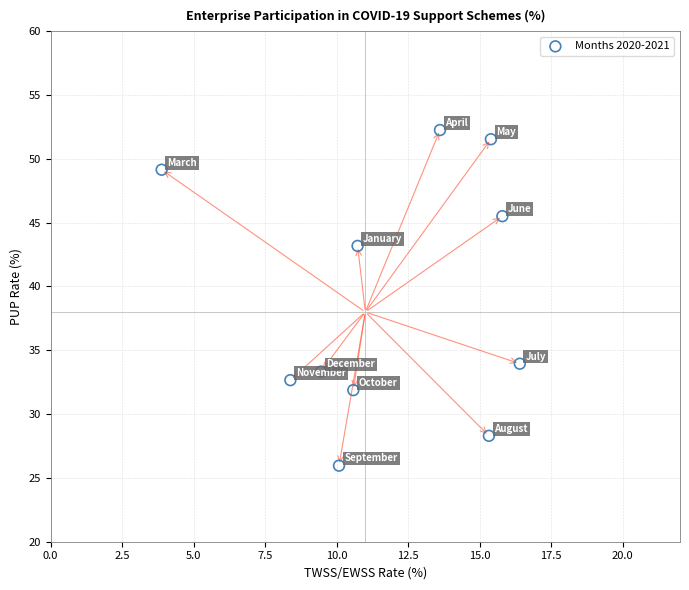

What is the range of X values (max minus min)?

12.5